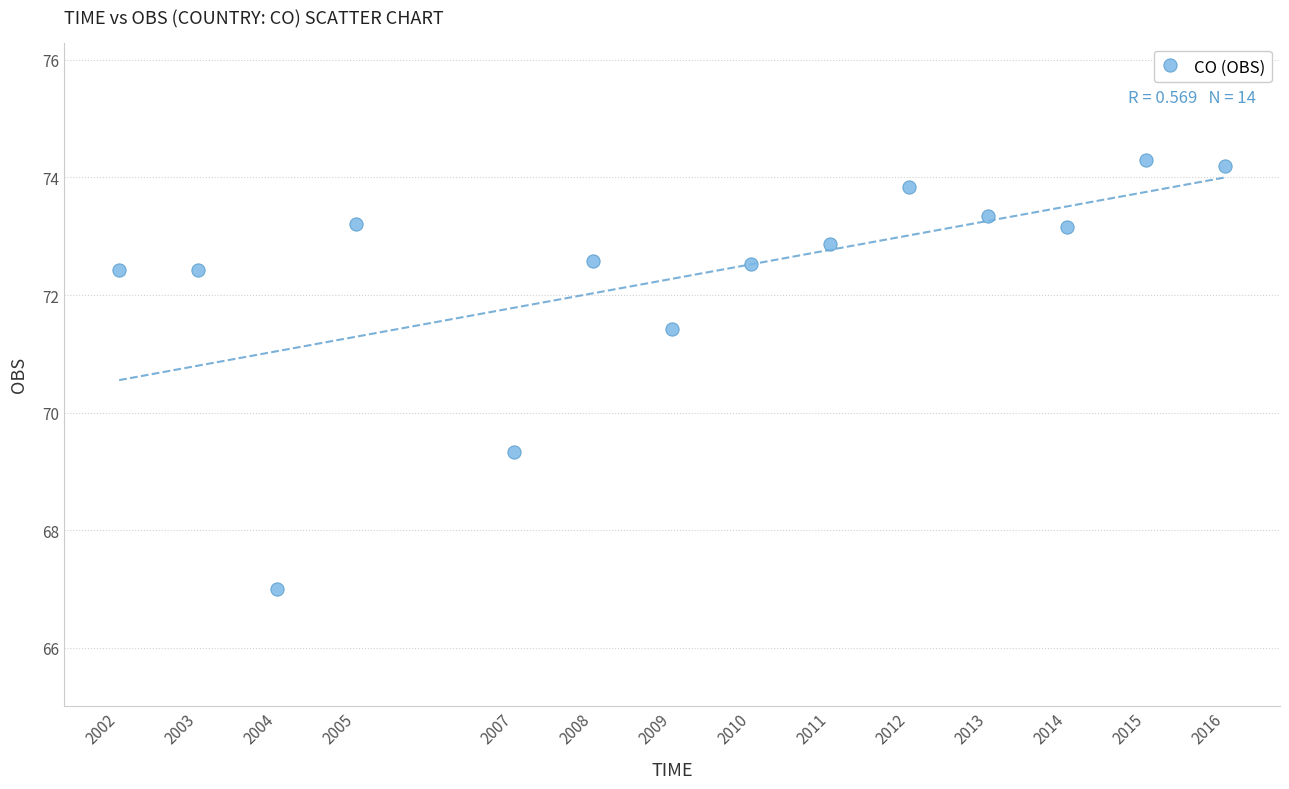

What is the range of Y values (max minus min)?

7.3